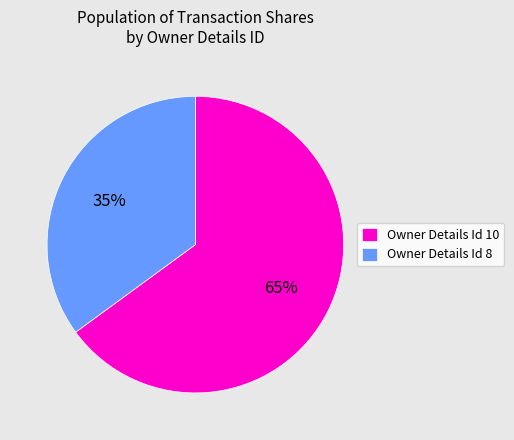

Between Owner Details Id 8 and Owner Details Id 10, which is larger?

Owner Details Id 10